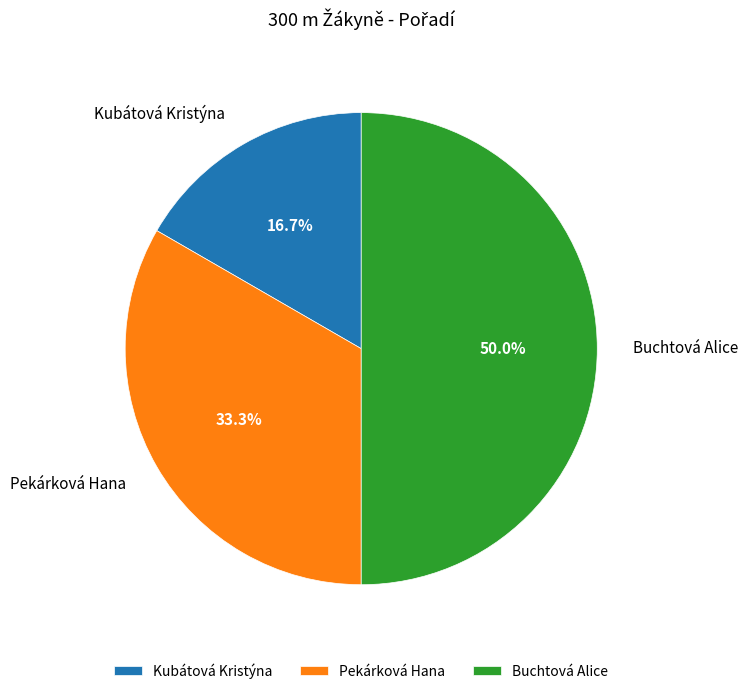

How many slices are in this pie chart?

3